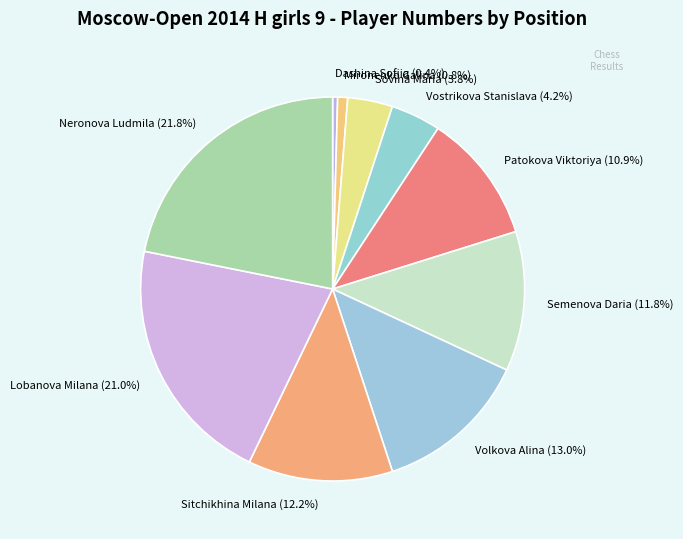

Which has a higher value, Sitchikhina Milana or Sovina Maria?

Sitchikhina Milana